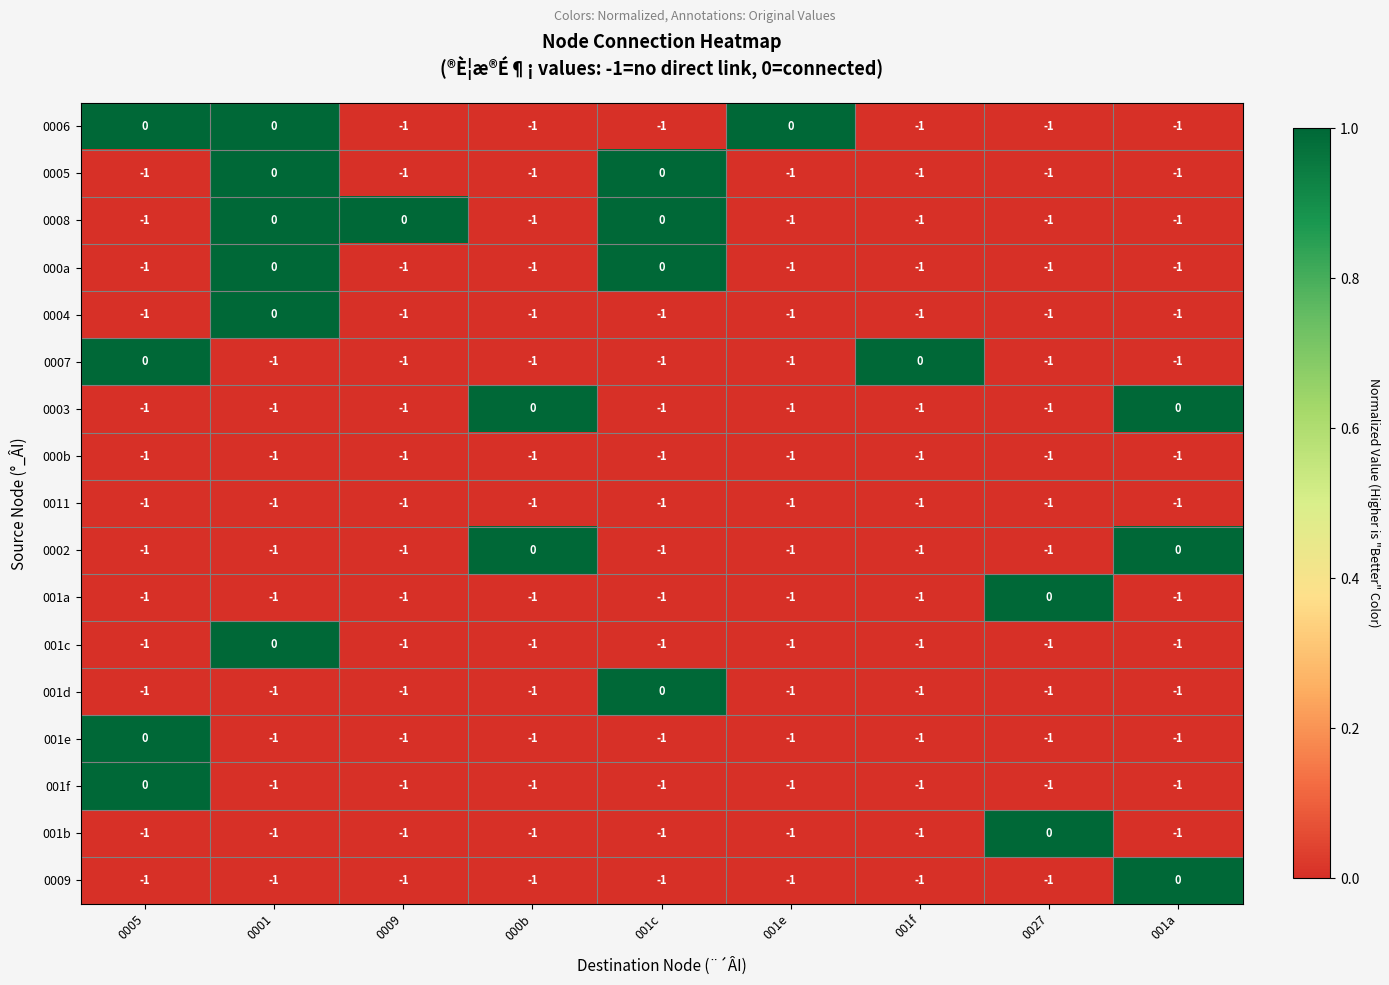

Is it true that 0007 equals -1 at 0009?

True